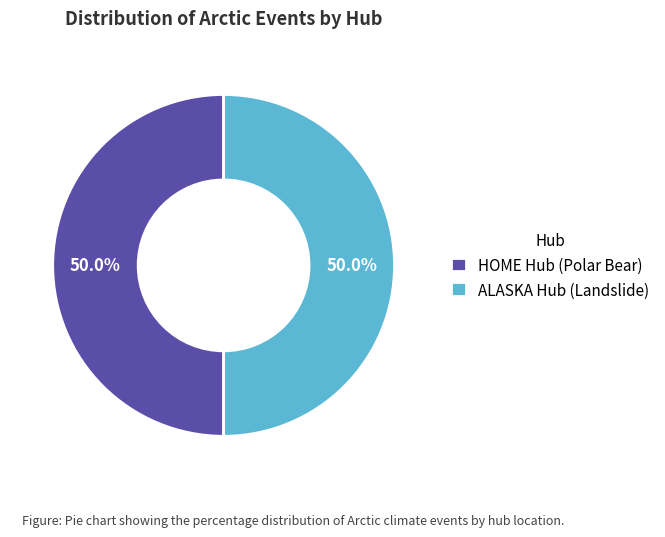

How much of the chart is everything except ALASKA Hub (Landslide)?

50.0%